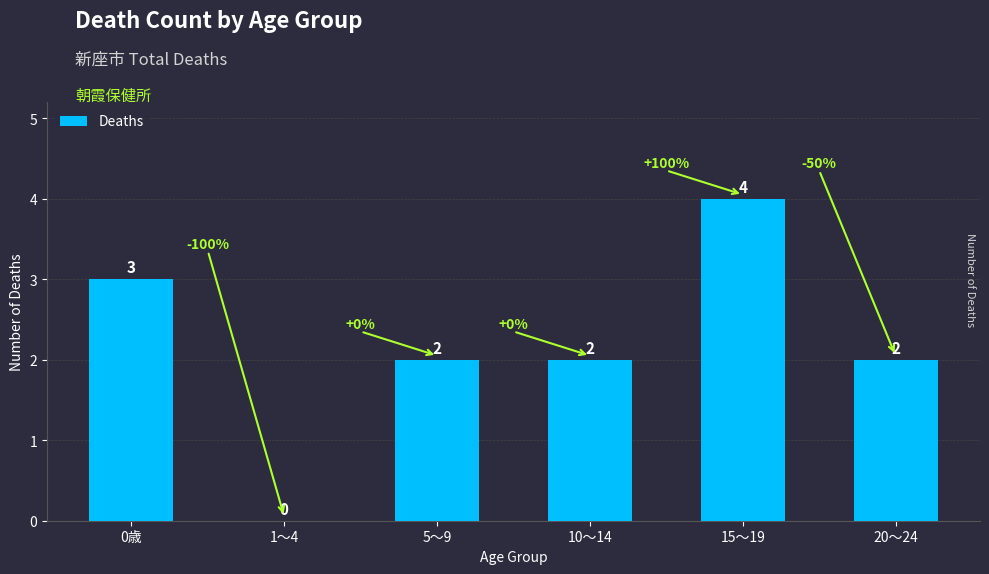

The value at 5～9 is 1. True or false?

False